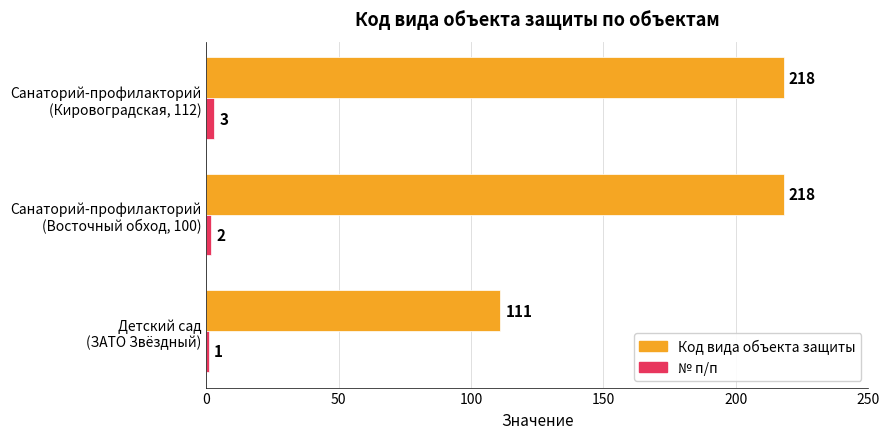

Which series has the largest range (max minus min)?

Код вида объекта защиты